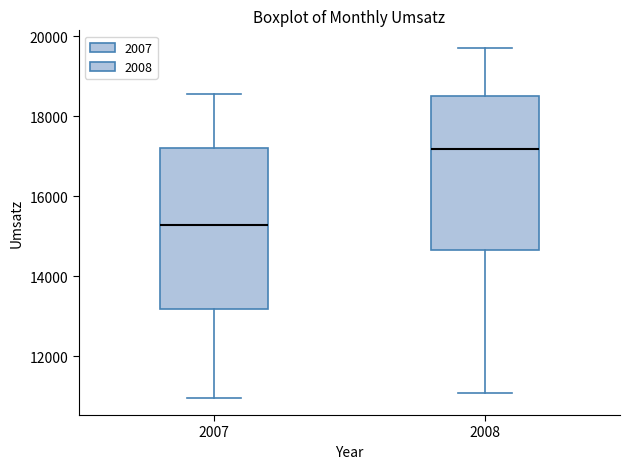

Which box's median line is the lowest?

2007